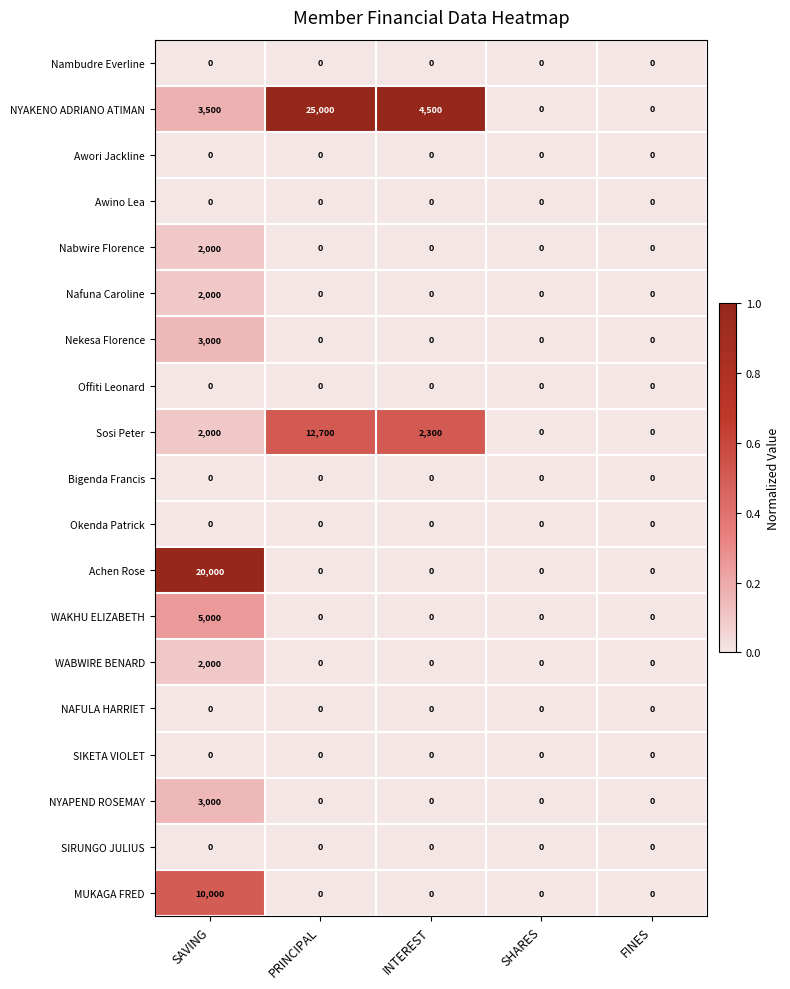

The value of NYAKENO ADRIANO ATIMAN at SHARES is -13279. True or false?

False